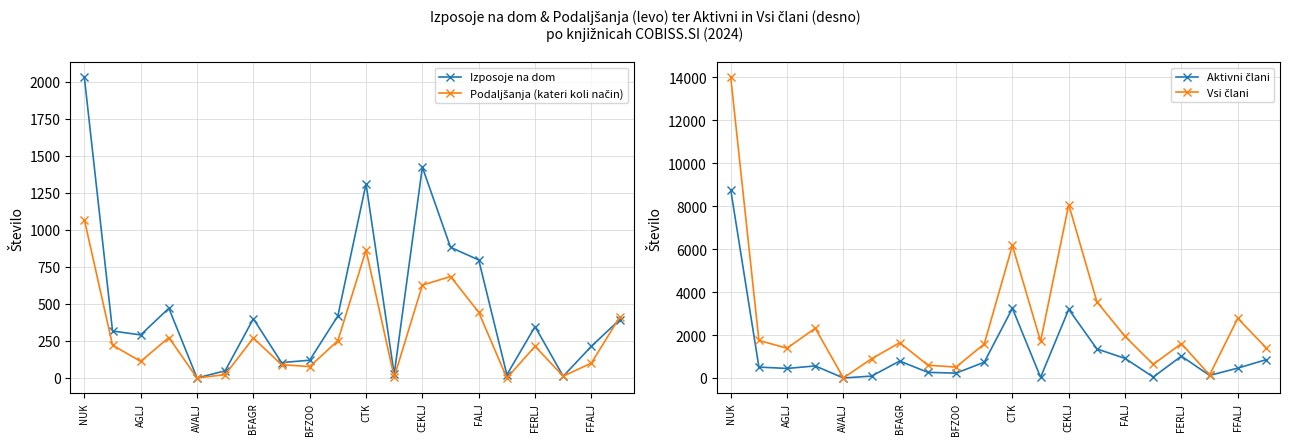

Is it true that Izposoje na dom equals 46 at FFALJ?

False